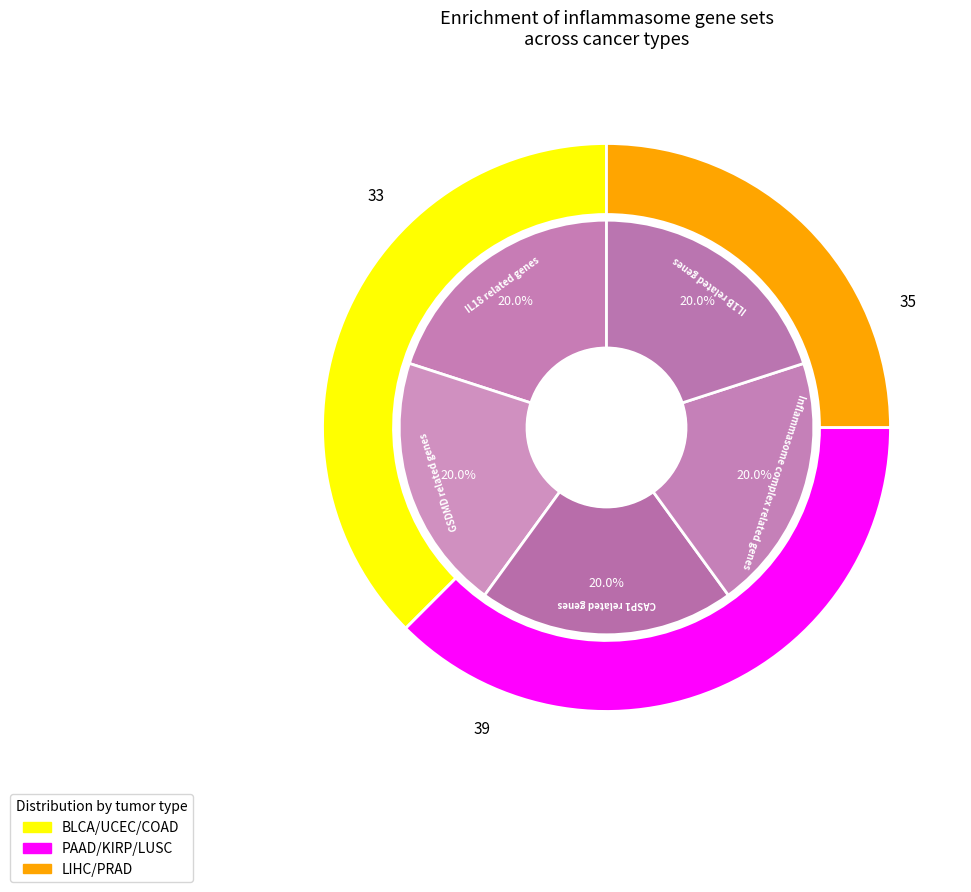

Rank the categories by value from lowest to highest.

IL1B related genes, IL18 related genes, CASP1 related genes, GSDMD related genes, Inflammasome complex related genes